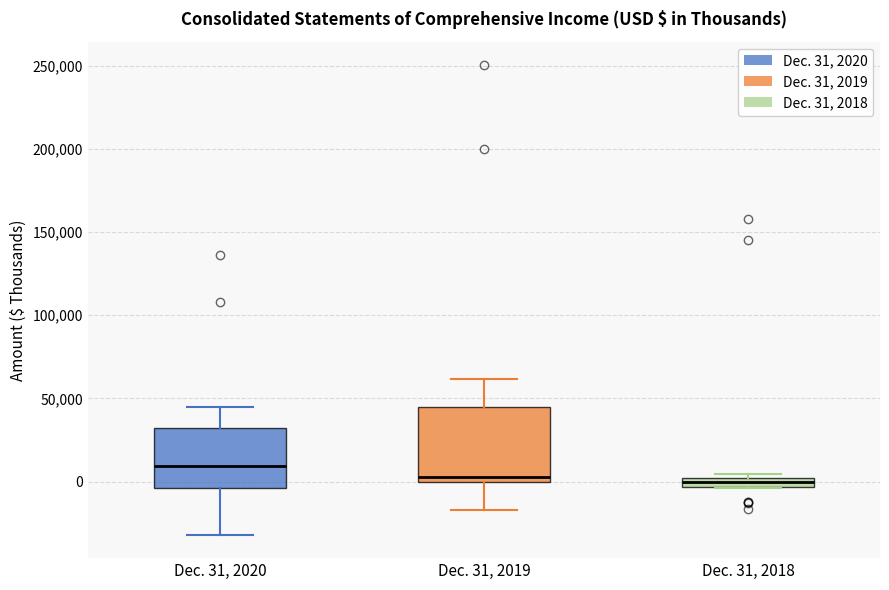

Where is the upper edge of the box for Dec. 31, 2020 on the y-axis? The values are not printed on the chart, so give them approximately, as read against the axis.

30000